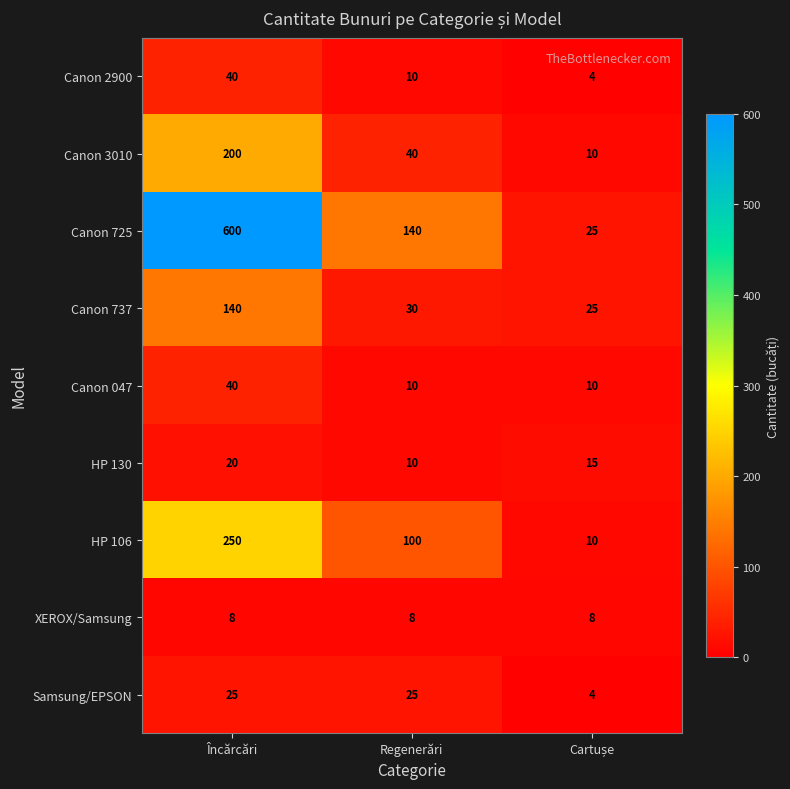

What is the difference between the Canon 3010 values at Încărcări and Regenerări?

160